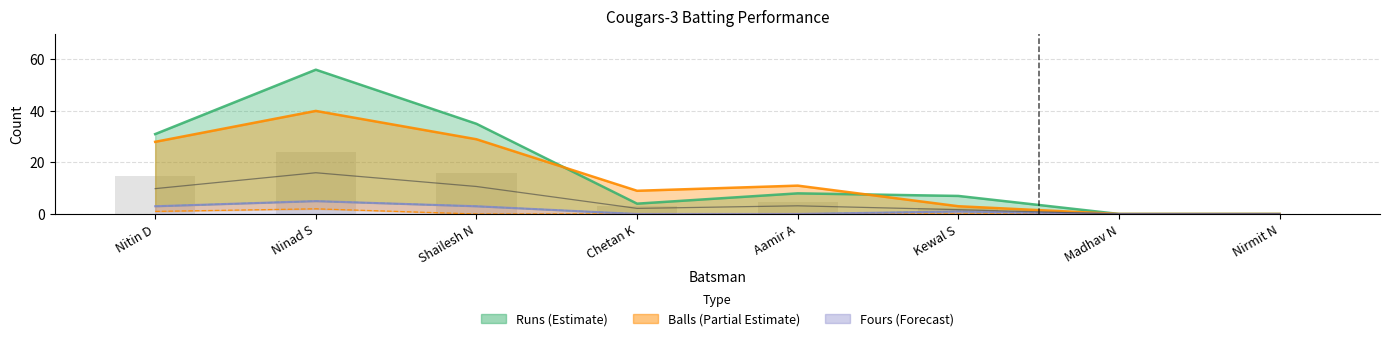

Reading right to left, extract all data points from this chart.

Nirmit N=0.0	Madhav N=0.0	Kewal S=2.5	Aamir A=4.8	Chetan K=3.2	Shailesh N=16.0	Ninad S=24.0	Nitin D=14.8